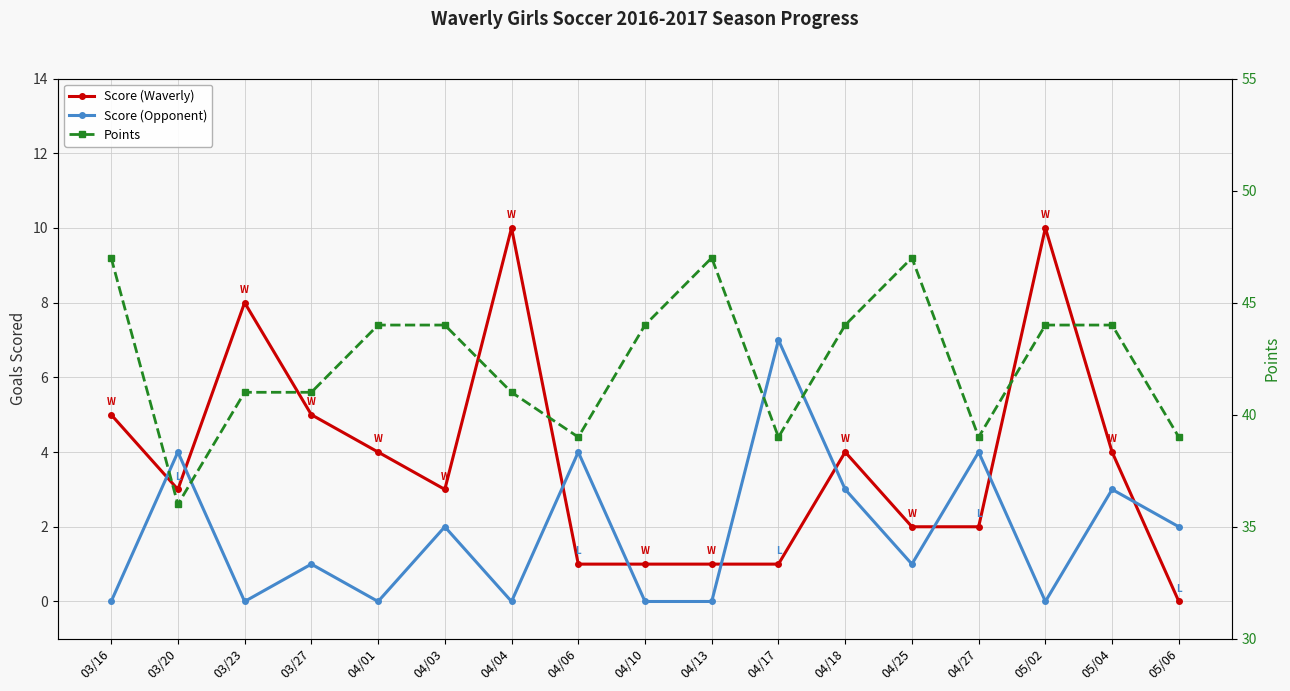

How many lines are shown in the chart?

3